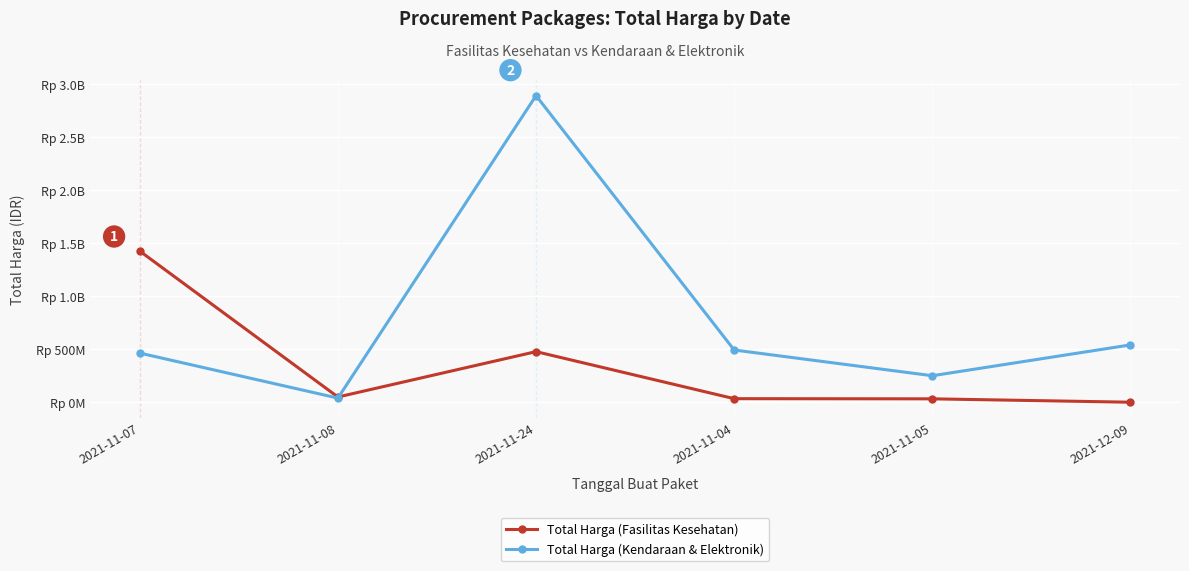

The value of Total Harga (Fasilitas Kesehatan) at 2021-11-05 is 32441200. True or false?

True